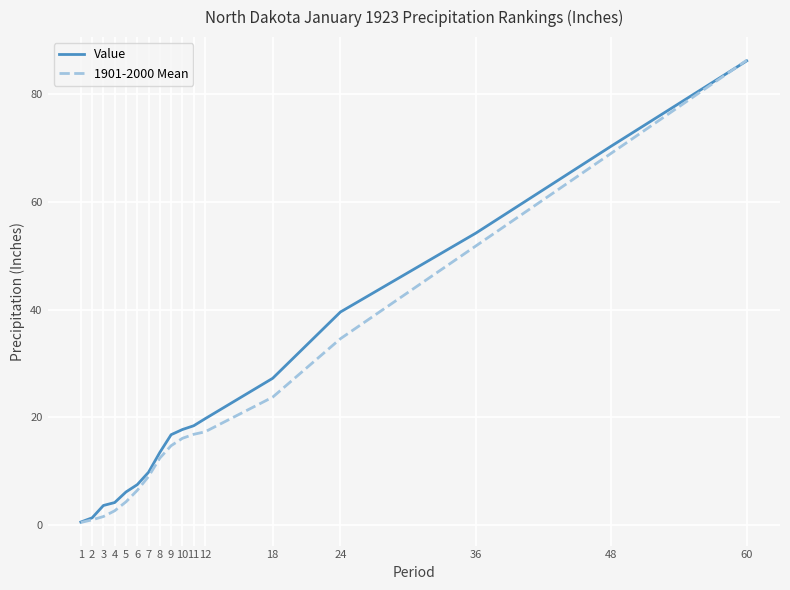

What is the sum of the Value values at 1 and 4?

4.8